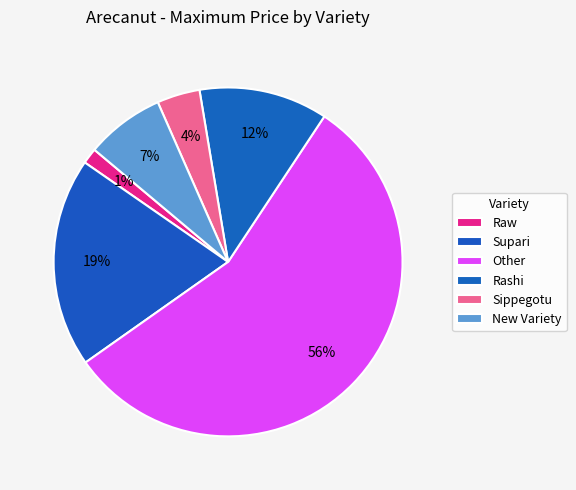

Count the number of slices in the pie.

6